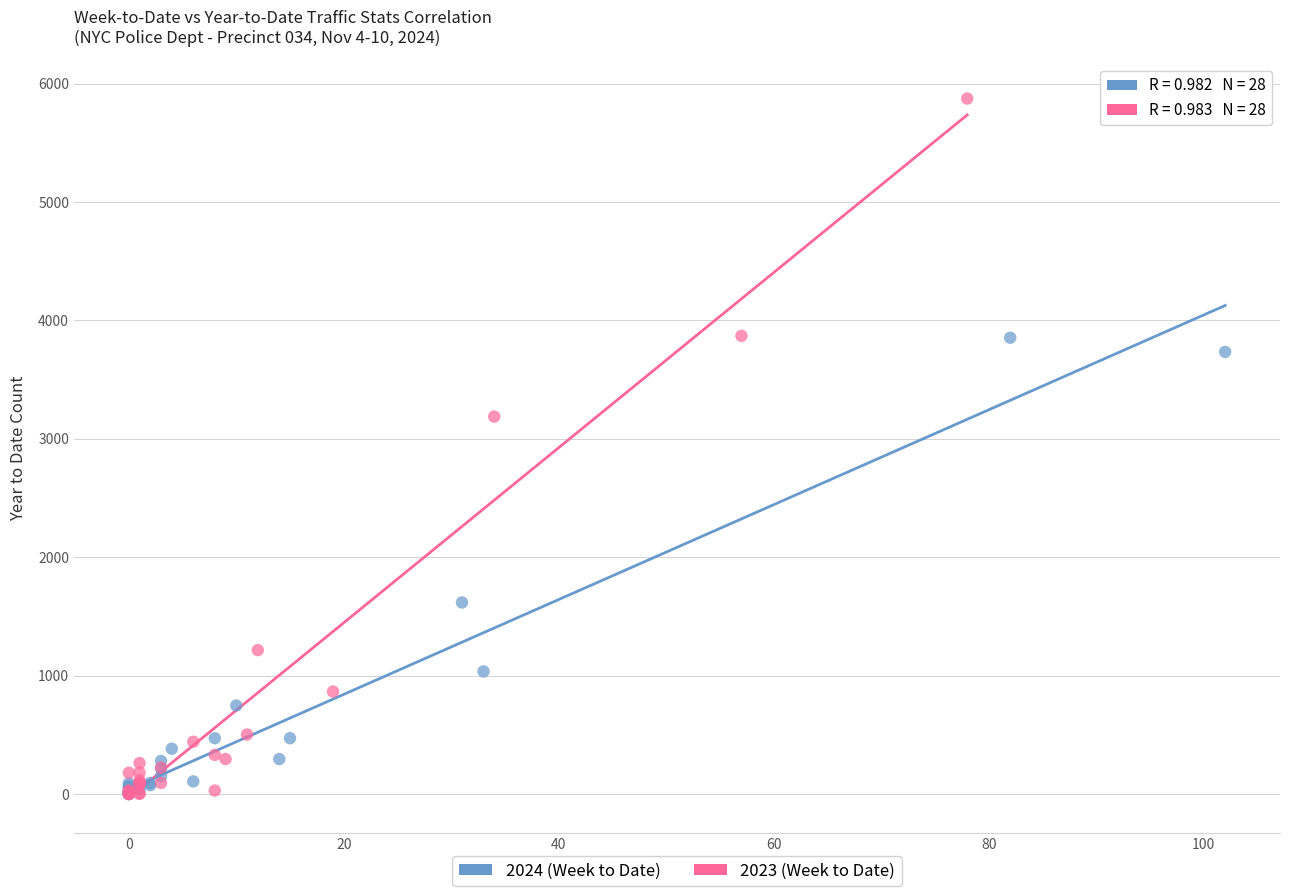

Which series has the largest Y range (max minus min)?

2023 (Week to Date)